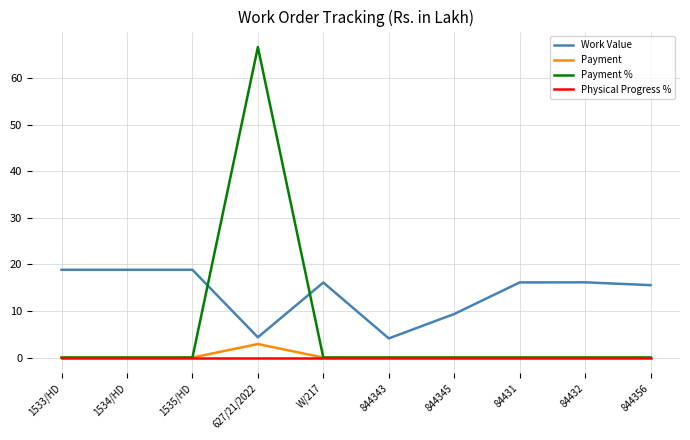

How many series are shown in this chart?

4